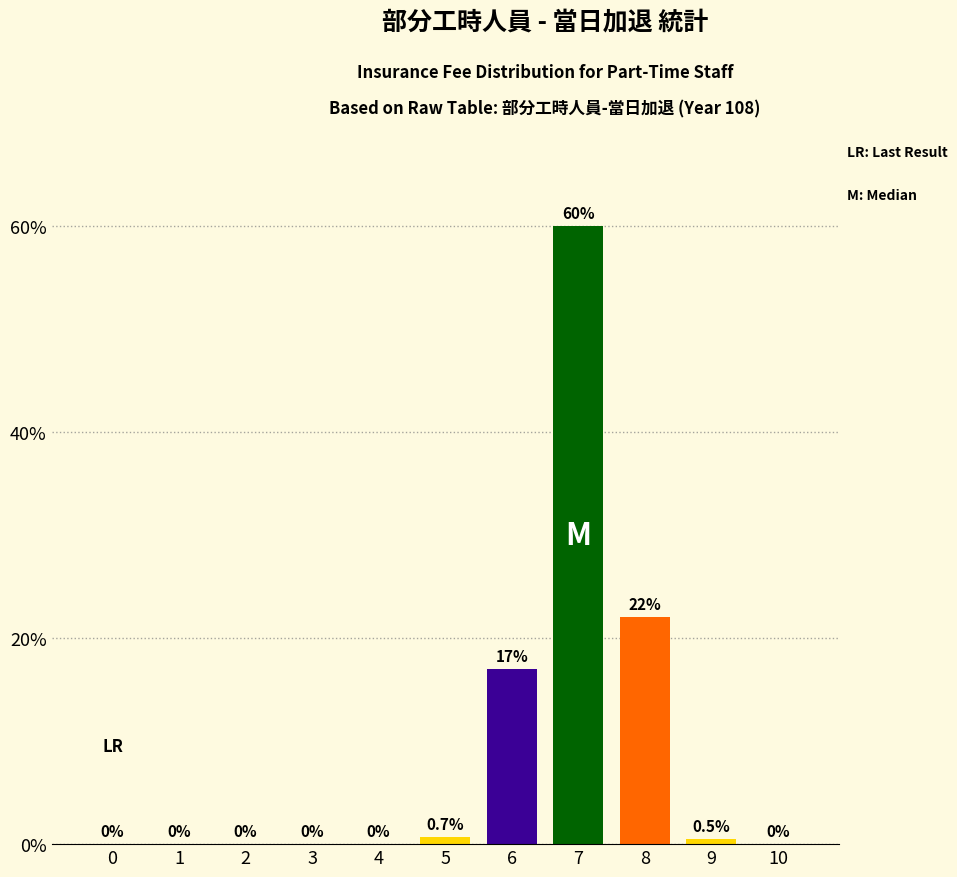

What is the sum of all values?

100.2